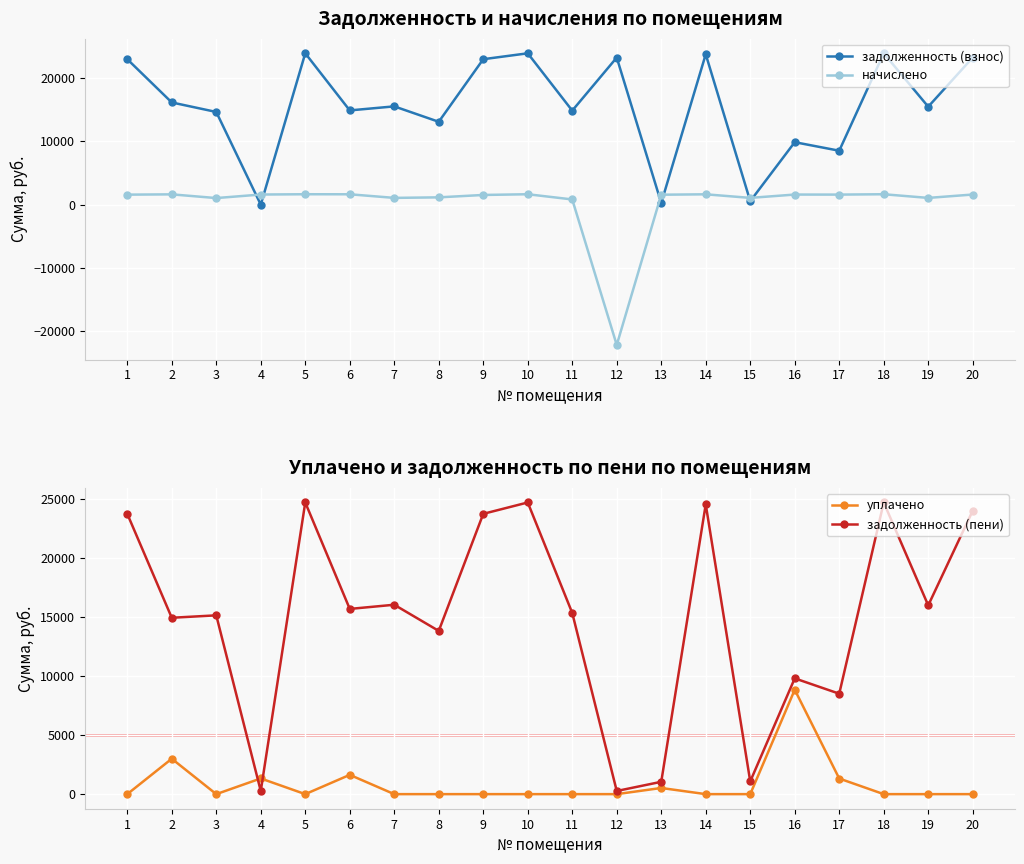

What is the average value of the задолженность (пени) series?

14907.8